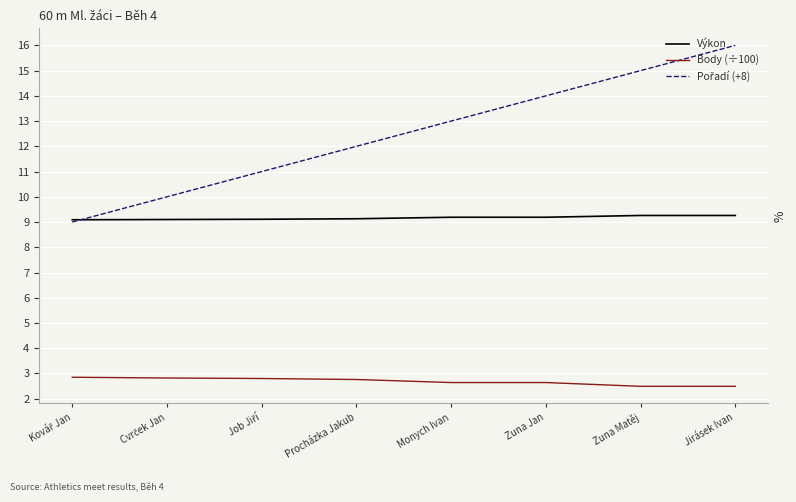

True or false: Body (÷100) and Výkon intersect in this chart.

False